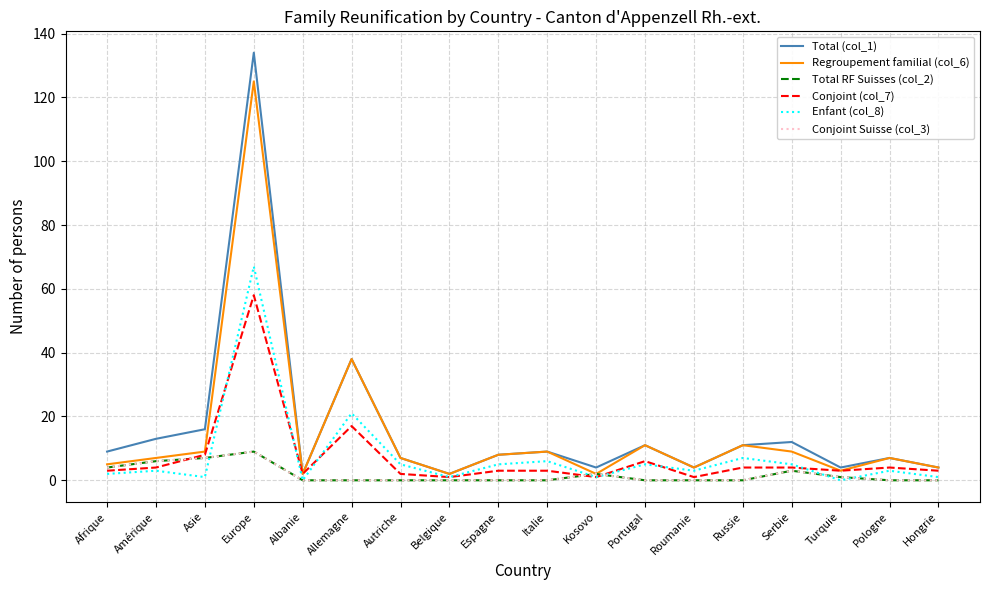

Does the chart have visible grid lines?

Yes